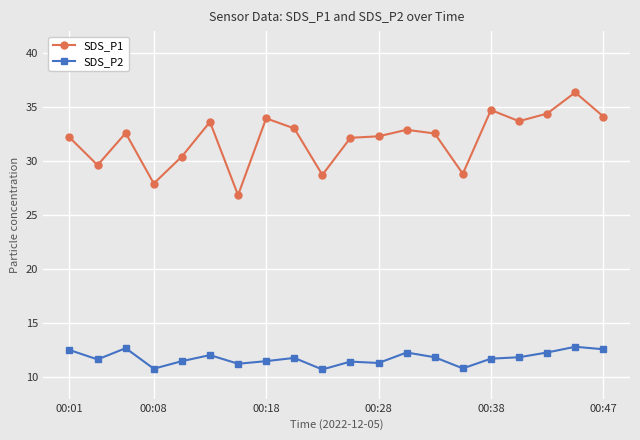

Rank the series by their average value, from lowest to highest.

SDS_P2, SDS_P1